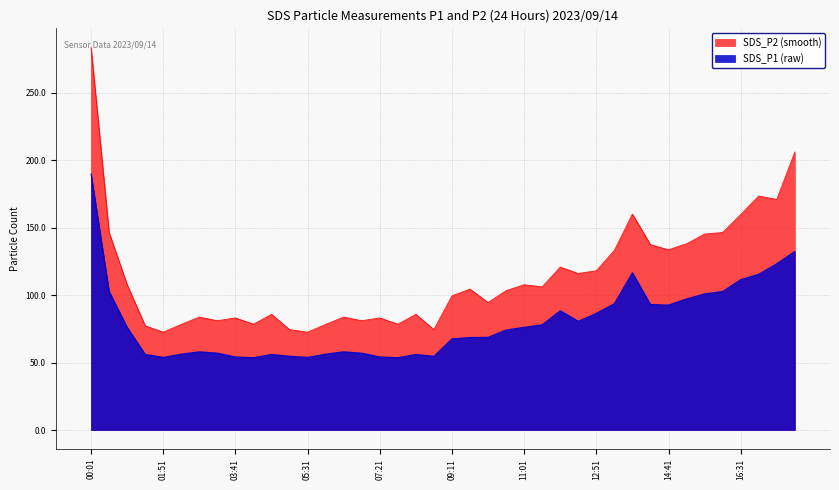

At which category does the chart reach its peak across all series?

00:01